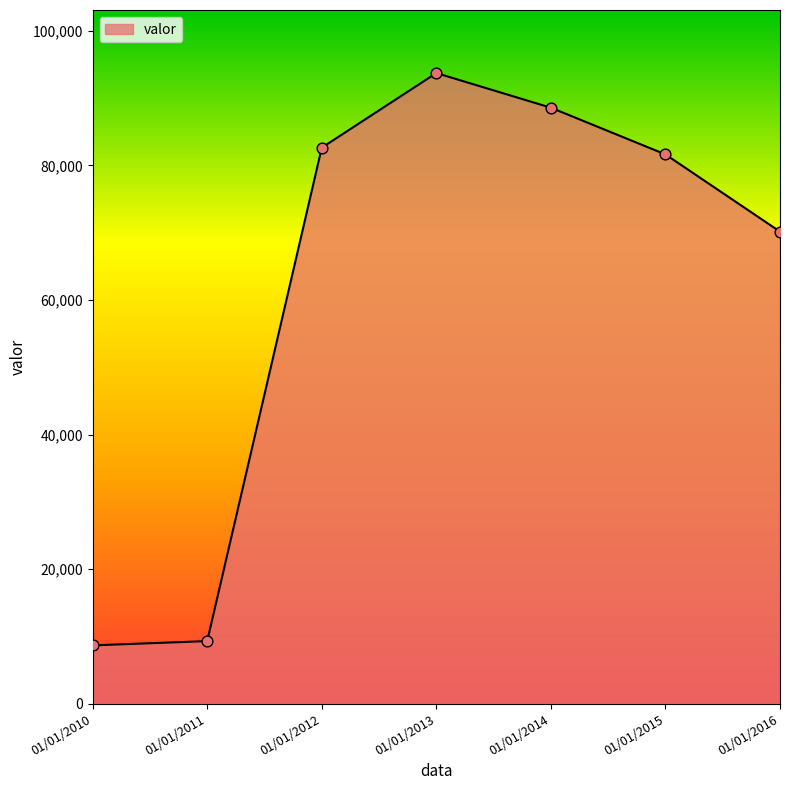

What is the change in value from 01/01/2012 to 01/01/2016?

-12480